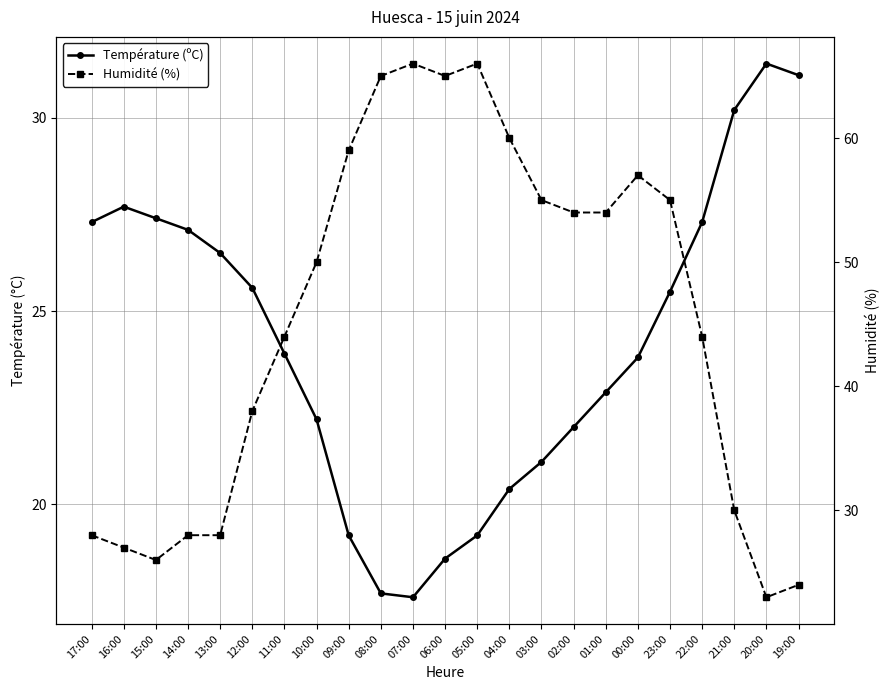

Which series has the largest range (max minus min)?

Humidité (%)